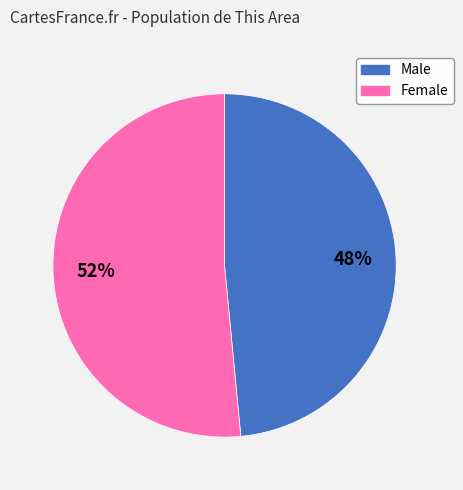

To the nearest percent, what is the average slice percentage?

50%